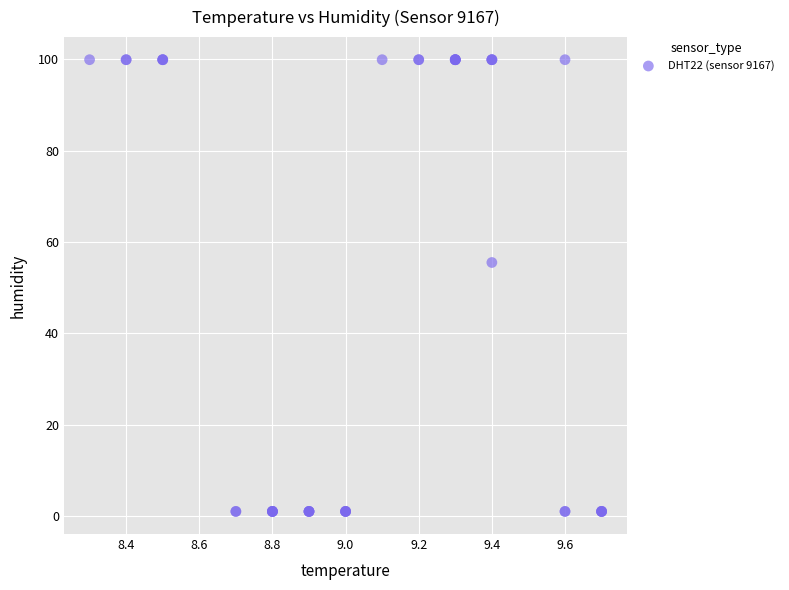

What Y value in the scatter plot is closest to 50?

55.5